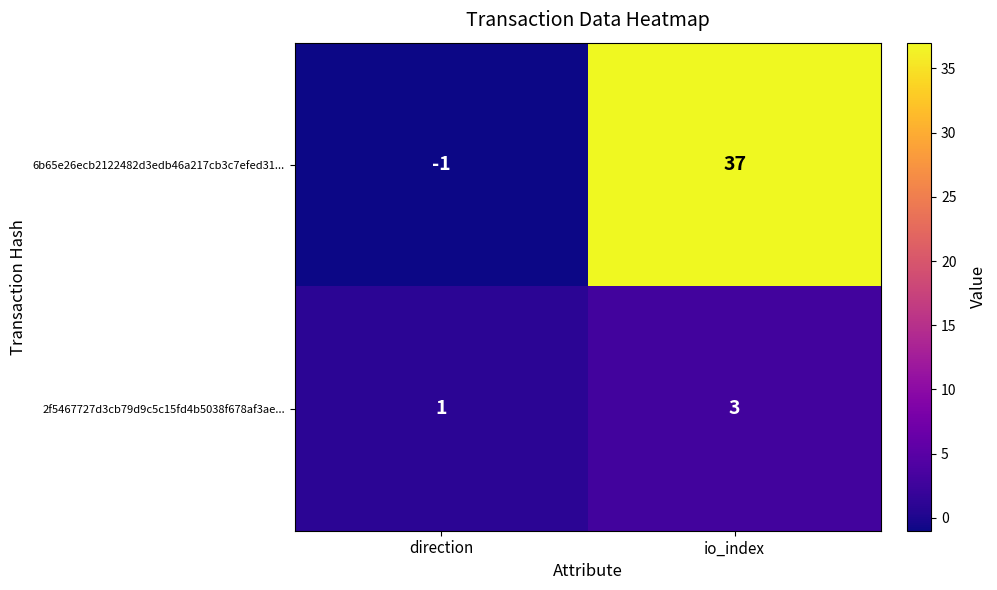

Reading left to right, transcribe all the data shown in this chart.

6b65e26ecb2122482d3edb46a217cb3c7efed31...: -1	37
2f5467727d3cb79d9c5c15fd4b5038f678af3ae...: 1	3